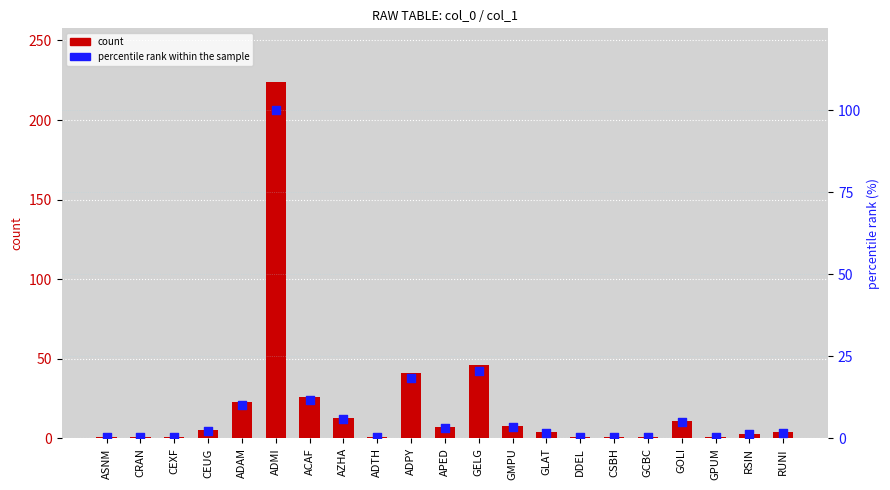

Which series contains the lowest Y value?

percentile rank within the sample